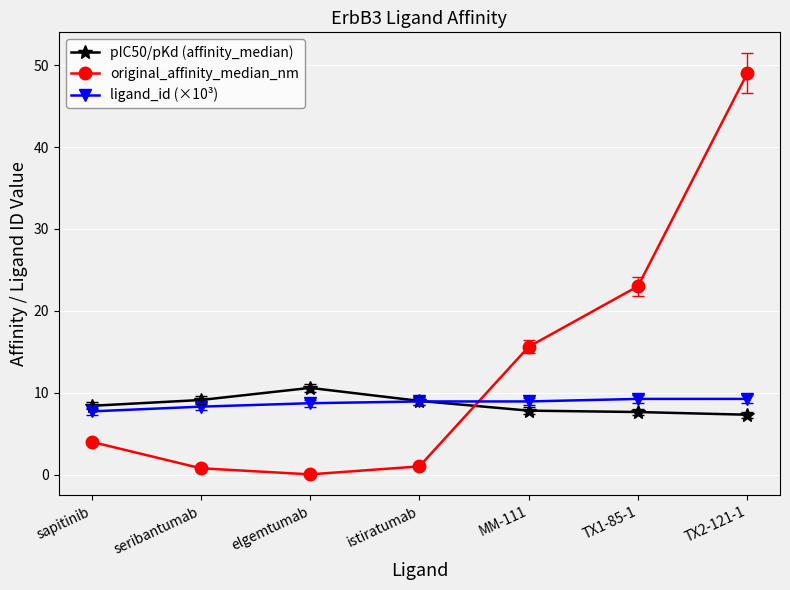

What is the minimum value for pIC50/pKd (affinity_median)?

7.3